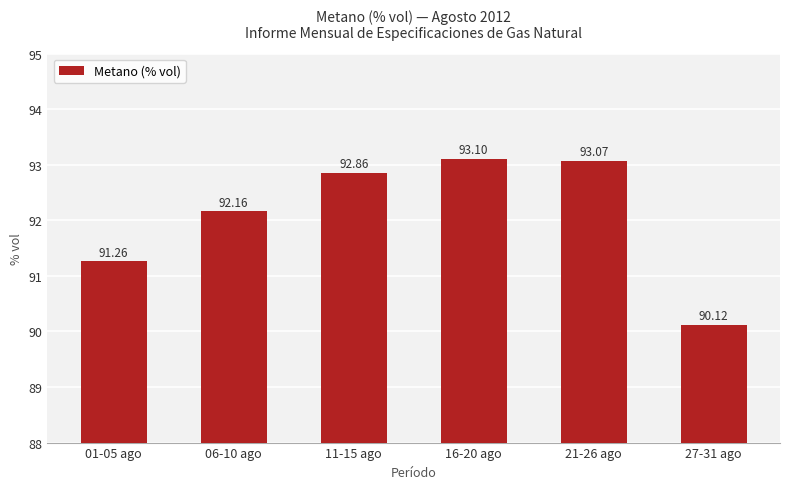

List the labels in order of value, largest first.

16-20 ago, 21-26 ago, 11-15 ago, 06-10 ago, 01-05 ago, 27-31 ago